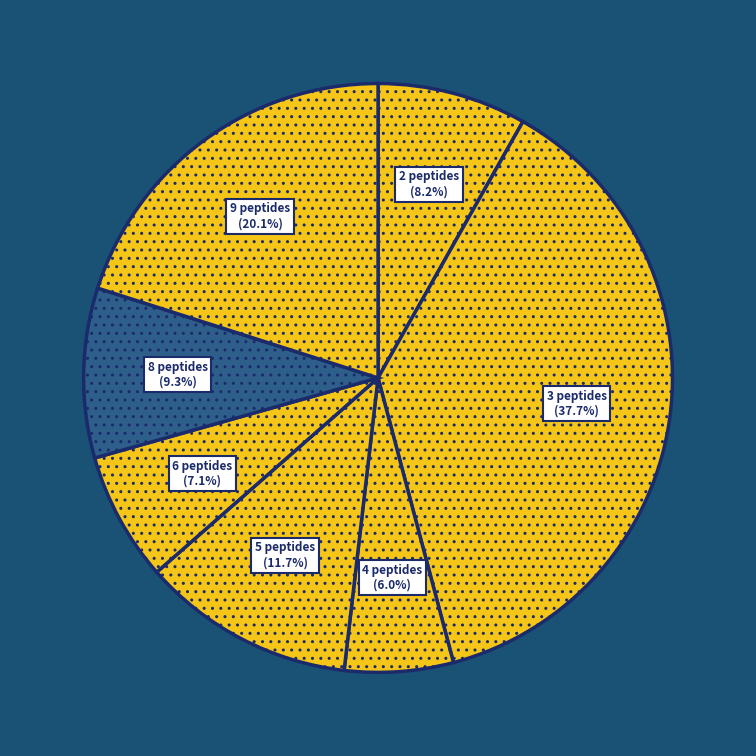

What percentage is NOT represented by 3 peptides?

62.3%